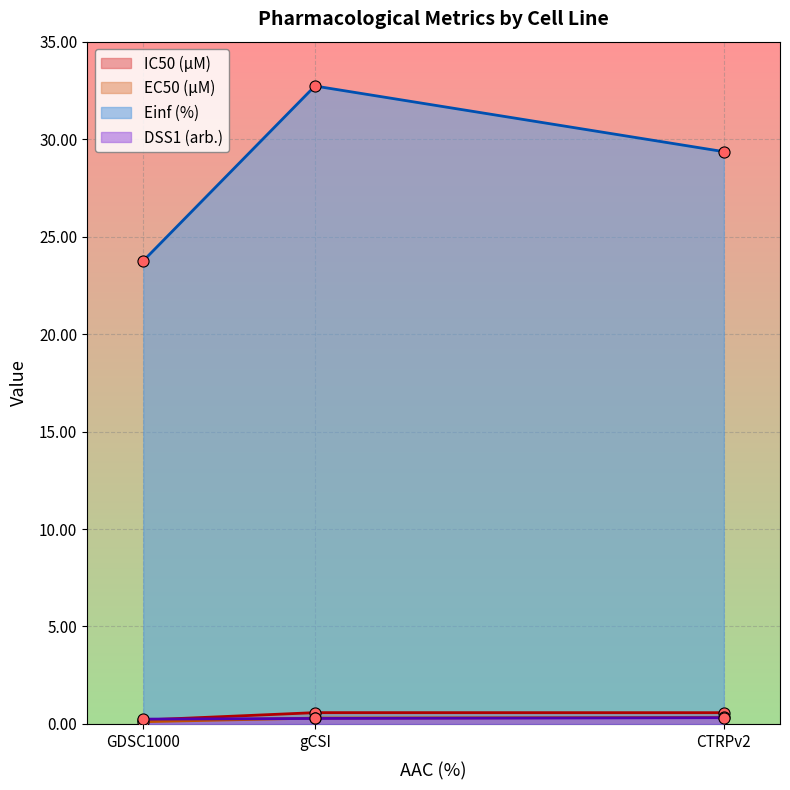

What is the average value of the Einf (%) series?

28.6